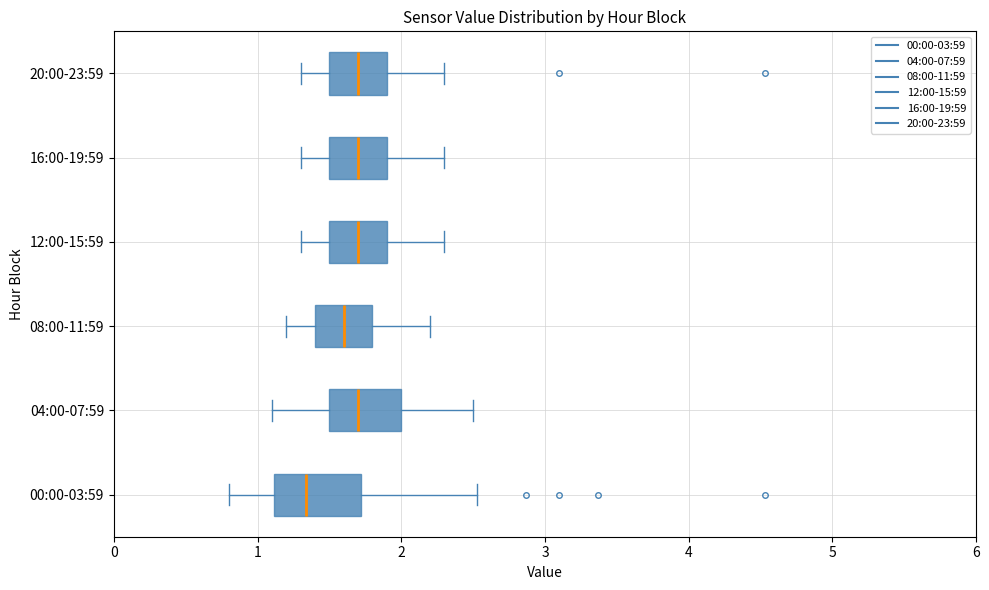

Which box is the widest, from its left edge to its right edge?

00:00-03:59